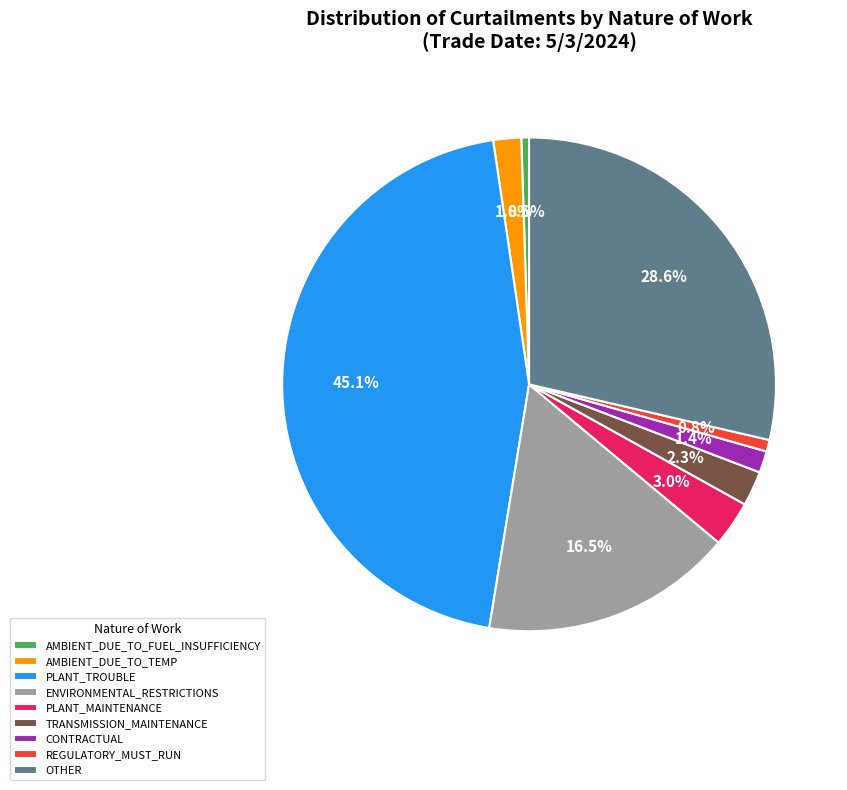

How many segments does this pie chart have?

9